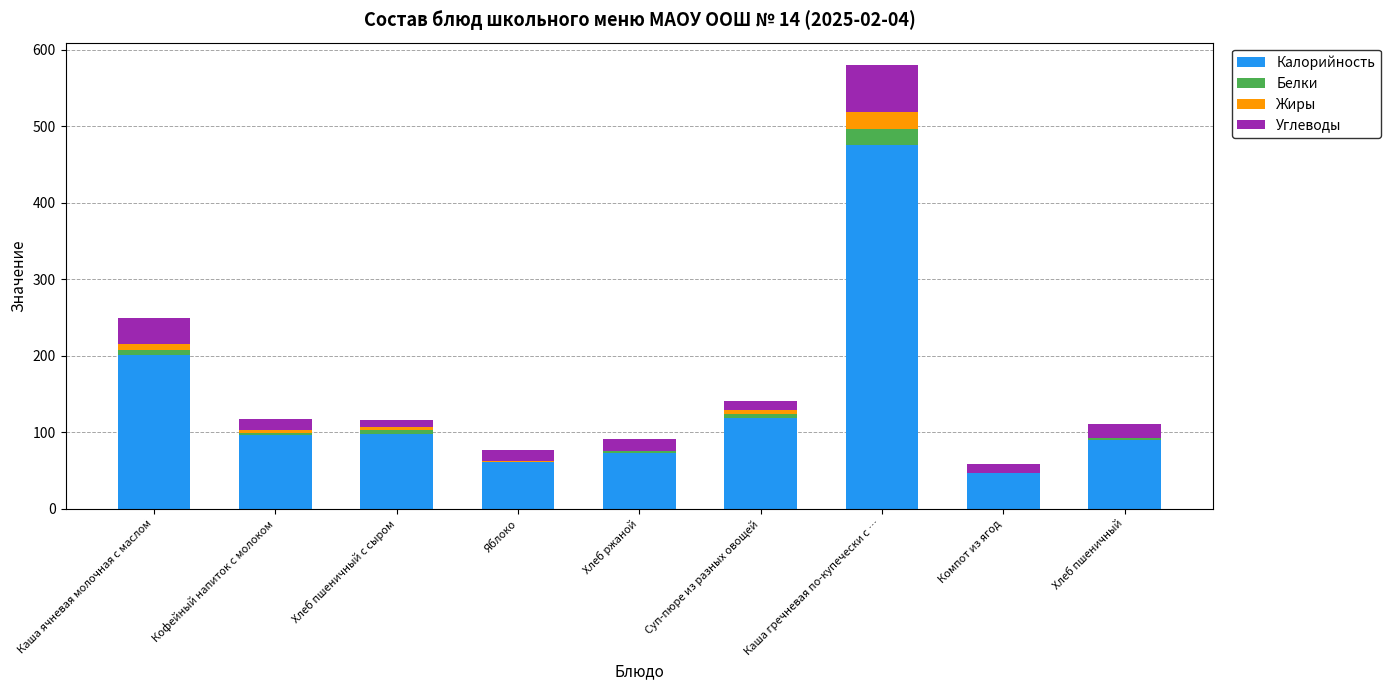

What are all the series names shown in the legend?

Калорийность, Белки, Жиры, Углеводы